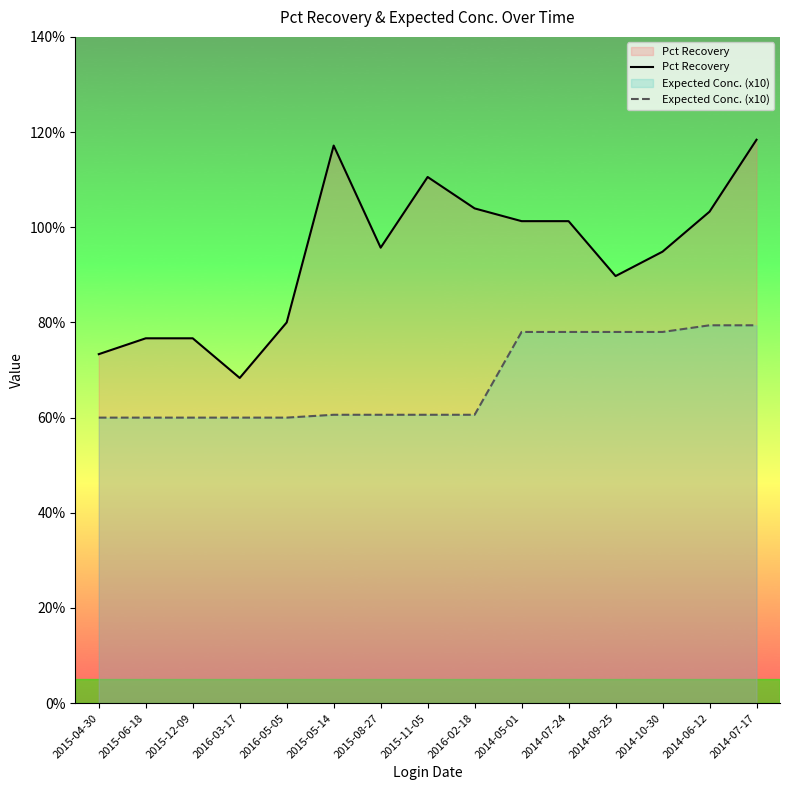

What is the value of the Expected Conc. (x10) point at the 12th from the left?

0.8